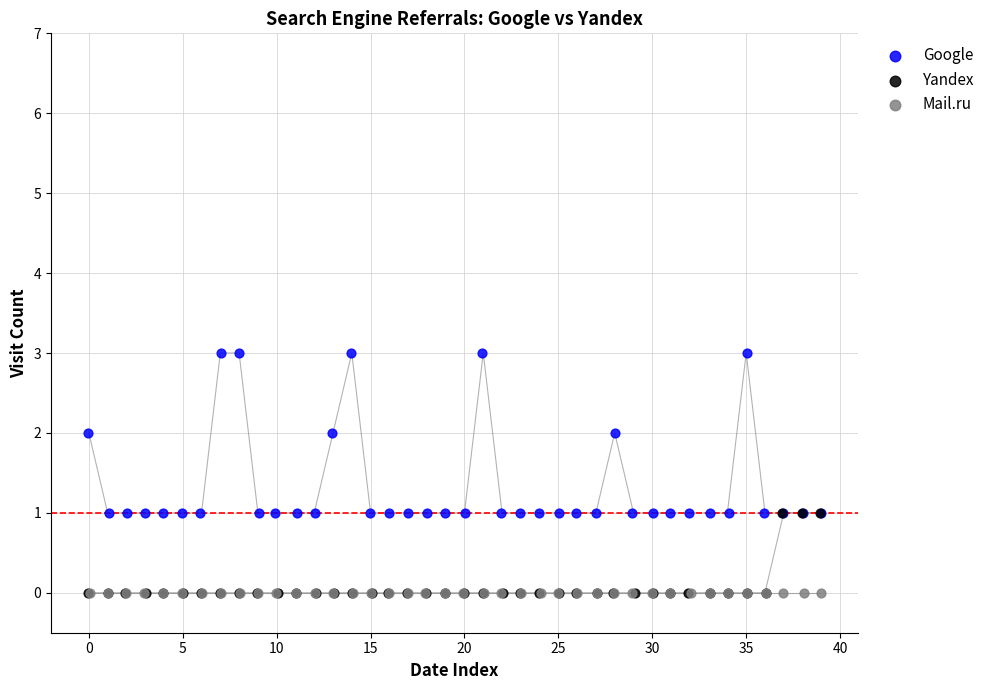

What are all the series names shown in the legend?

Google, Yandex, Mail.ru